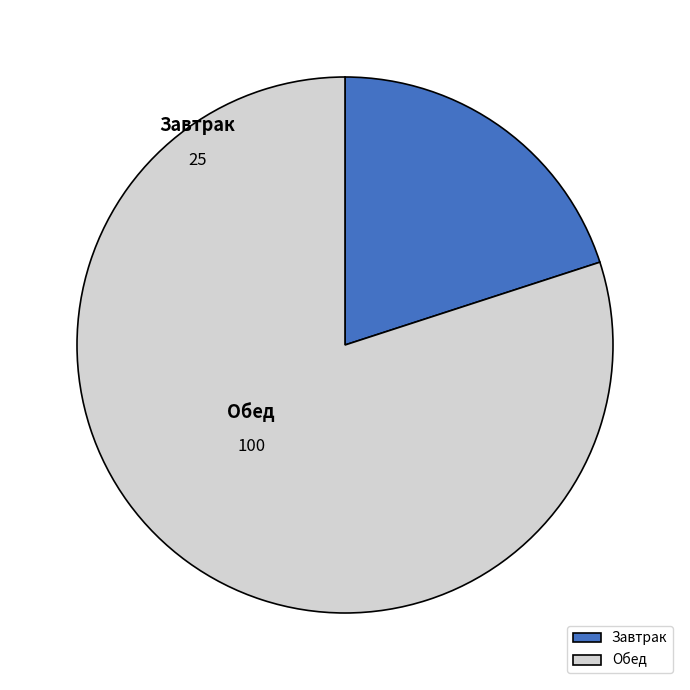

What is the smallest slice in the pie chart?

Завтрак